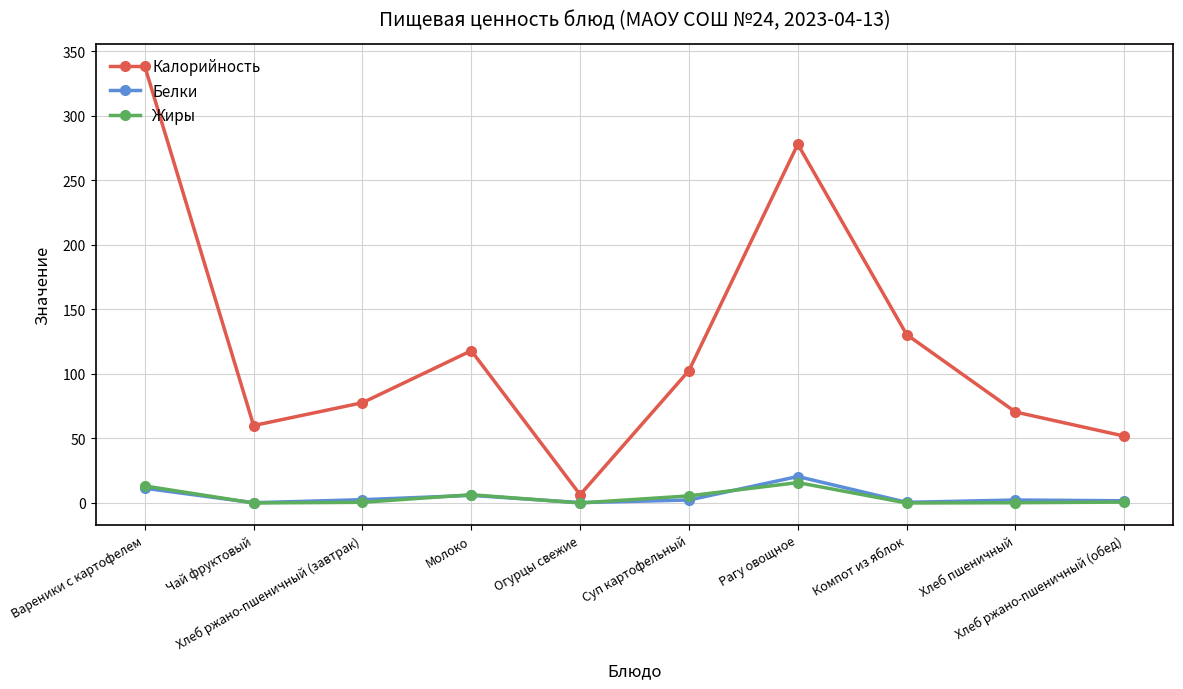

Rank the series by their maximum value, from lowest to highest.

Жиры, Белки, Калорийность